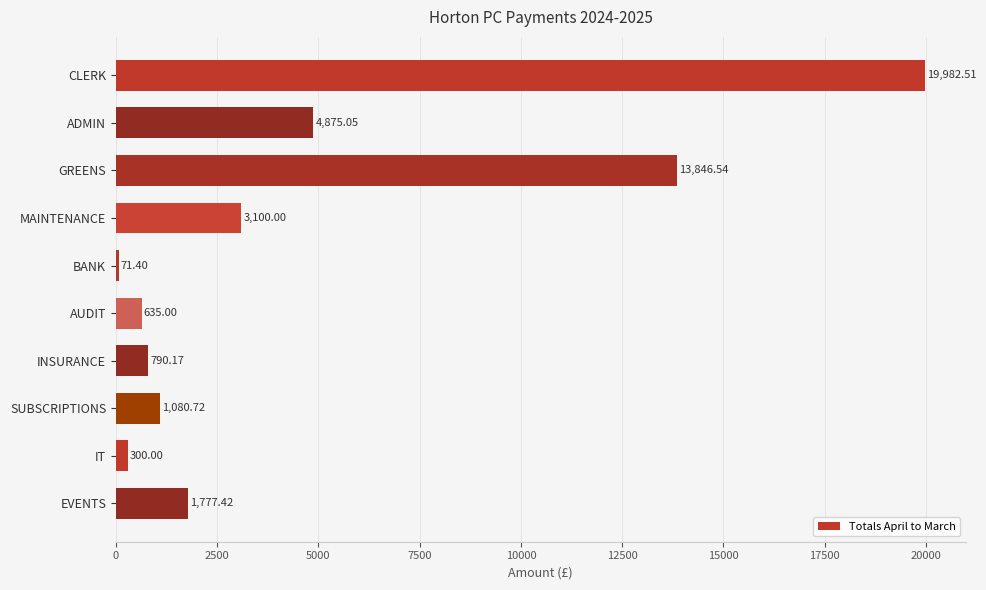

Rank the categories by value from highest to lowest.

CLERK, GREENS, ADMIN, MAINTENANCE, EVENTS, SUBSCRIPTIONS, INSURANCE, AUDIT, IT, BANK